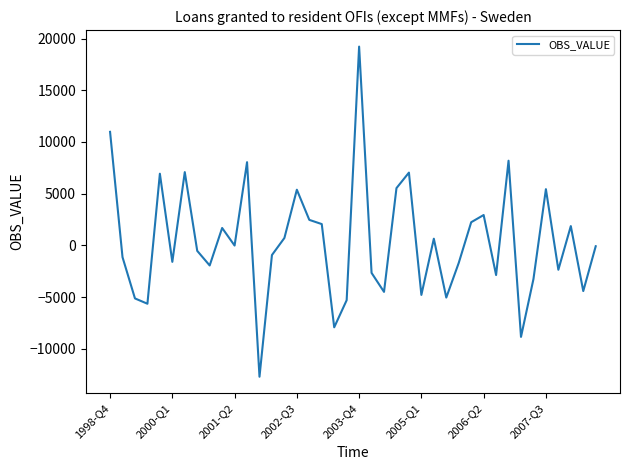

What is the smallest value displayed?

-12712